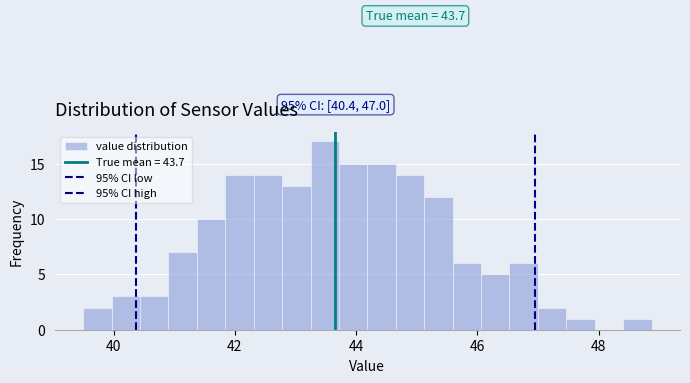

Around what value on the x-axis is the tallest bar? Give the approximate position of its centre, as read against the axis.

43.4